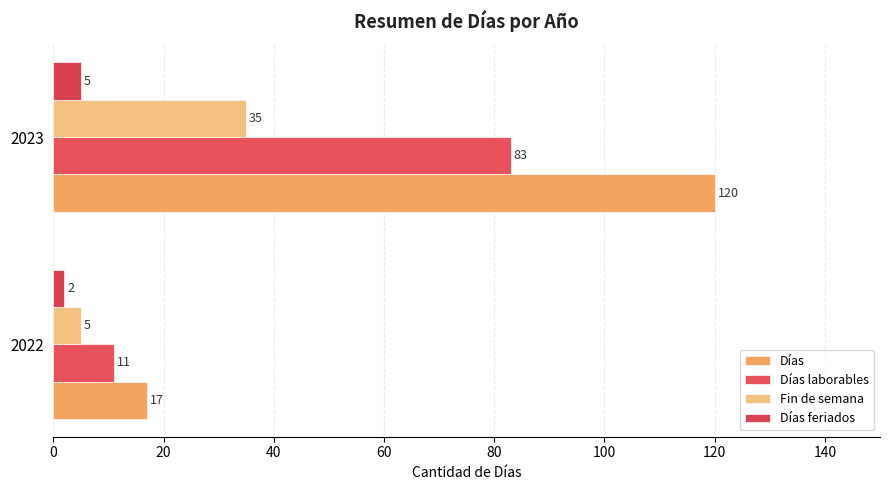

What is the value of the Fin de semana bar at the 2nd from the left?

35